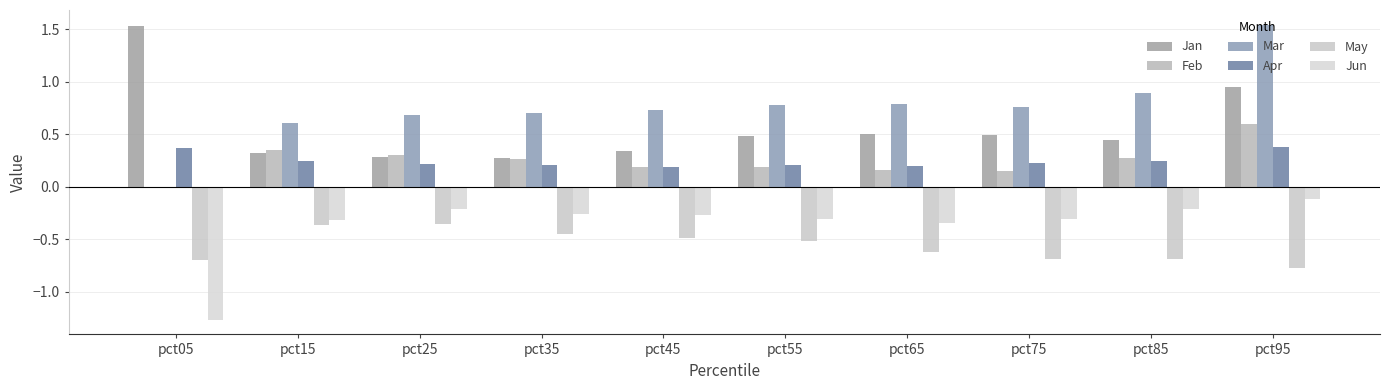

What is the average value of the Jun series?

-0.4